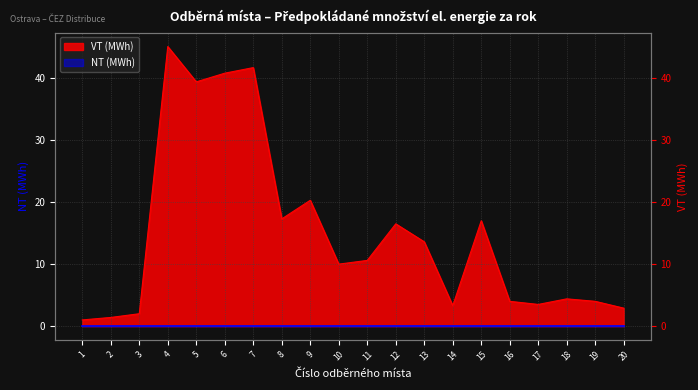

Which category has the highest value across all series?

4